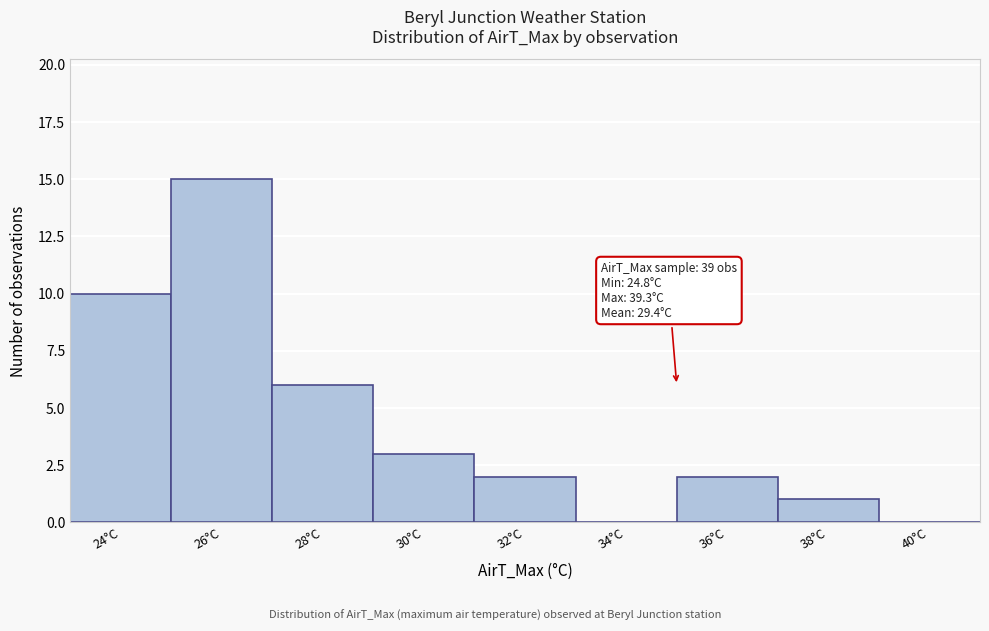

Reading left to right, extract all data points from this chart.

24°C=10	26°C=15	28°C=6	30°C=3	32°C=2	34°C=0	36°C=2	38°C=1	40°C=0